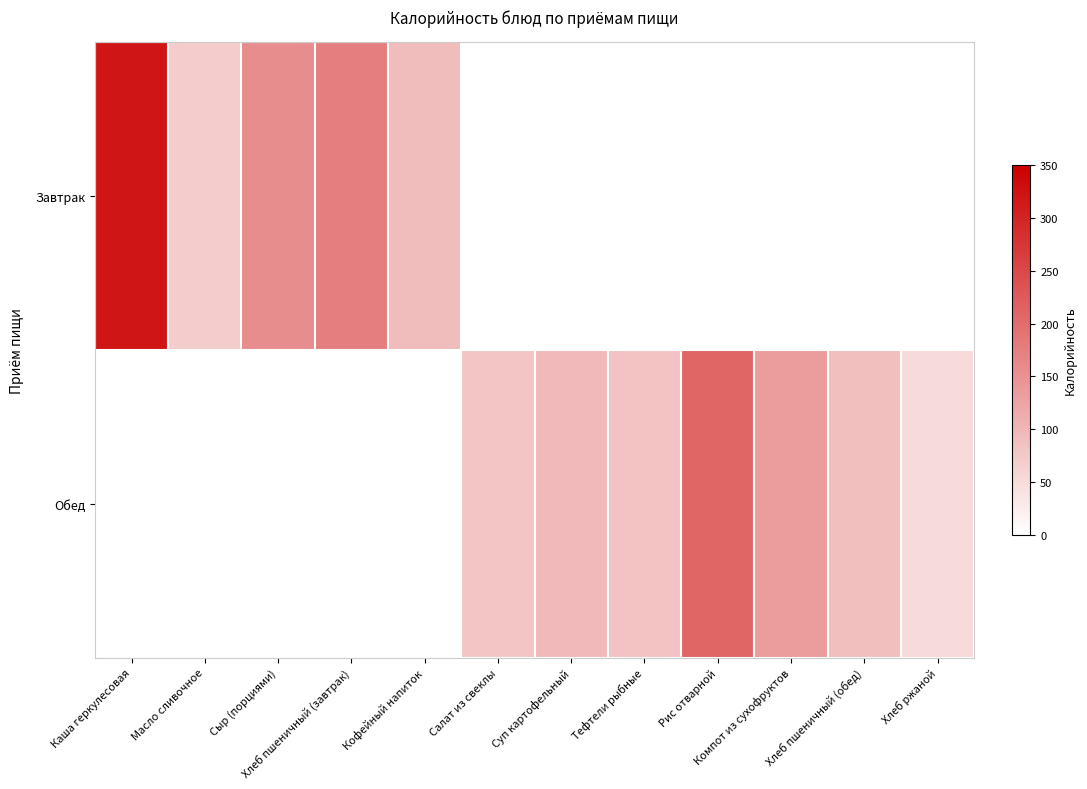

Between Хлеб ржаной and Салат из свеклы, which is larger?

Хлеб ржаной